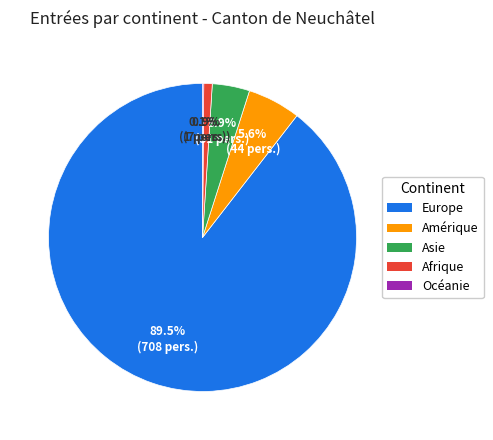

Is there a majority slice in this chart?

Yes